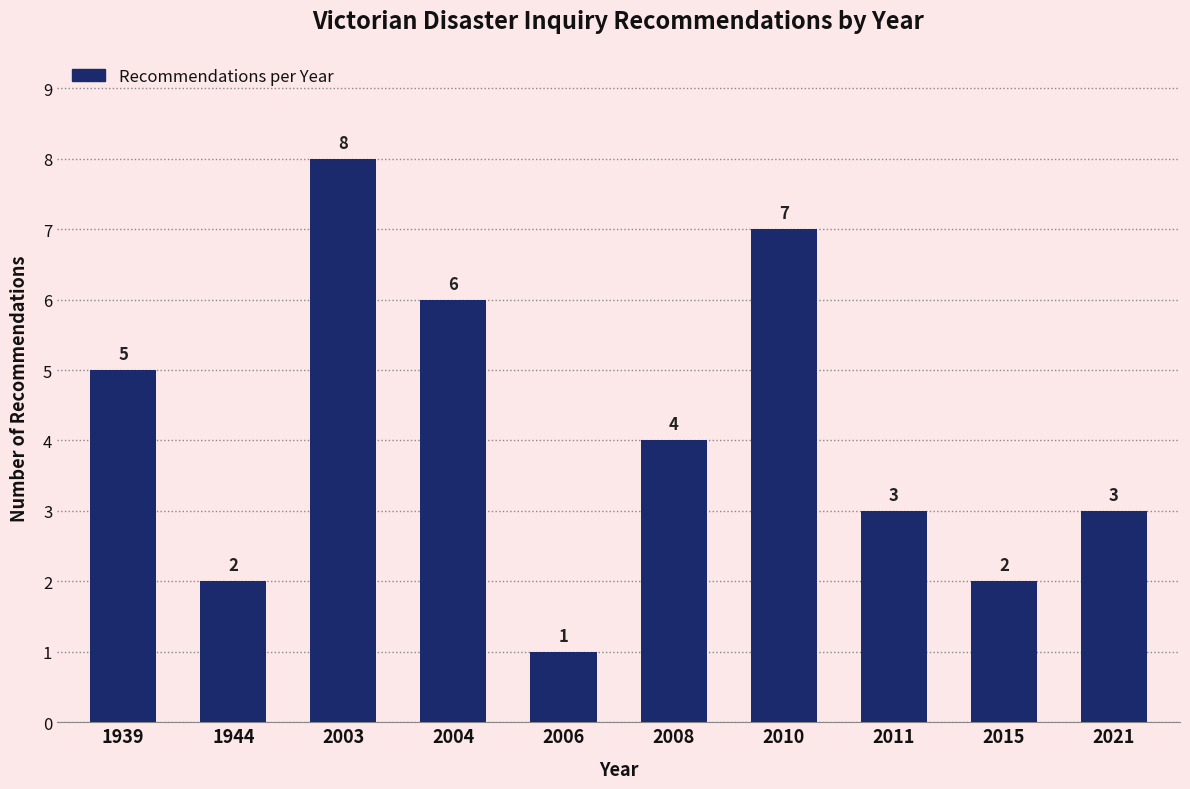

Reading left to right, what are all the values shown in this chart?

1939=5	1944=2	2003=8	2004=6	2006=1	2008=4	2010=7	2011=3	2015=2	2021=3